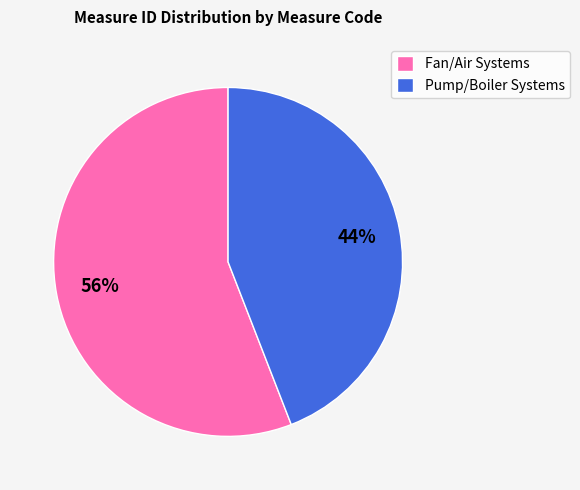

Is there a majority slice in this chart?

Yes